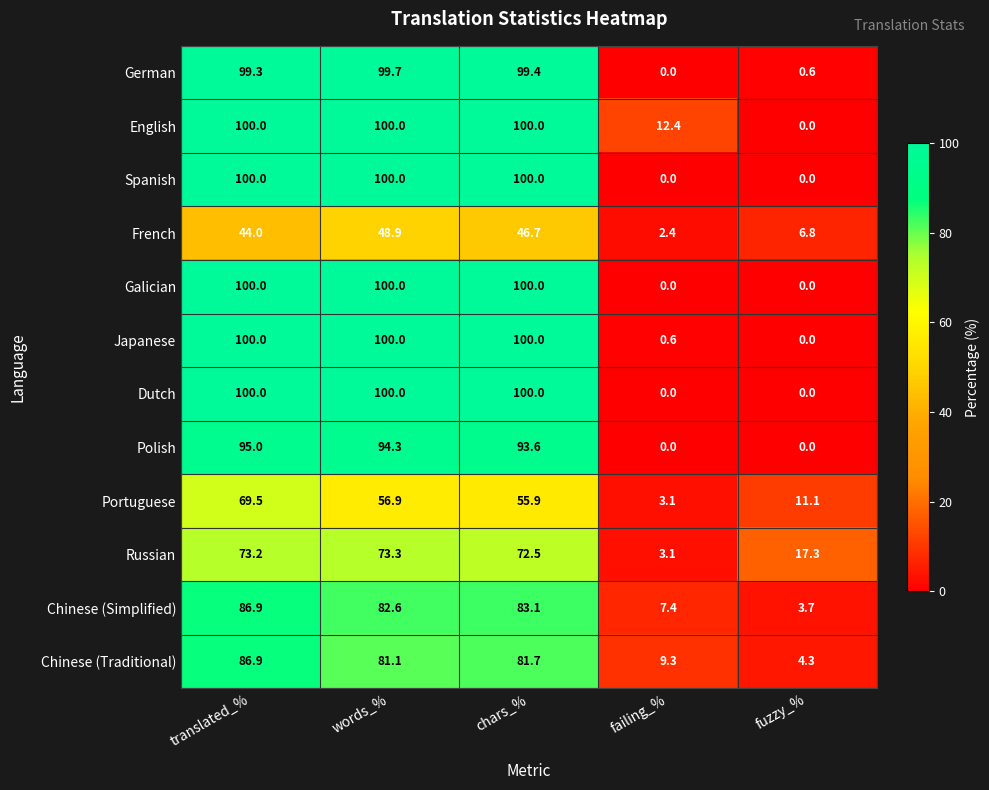

At how many categories does at least one series exceed 71?

3